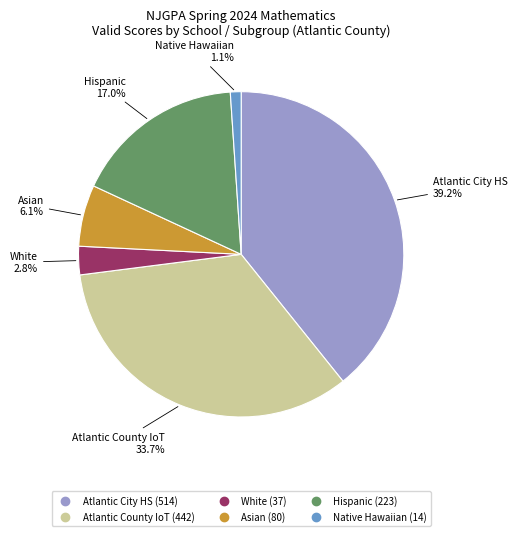

Does any single category account for the majority?

No